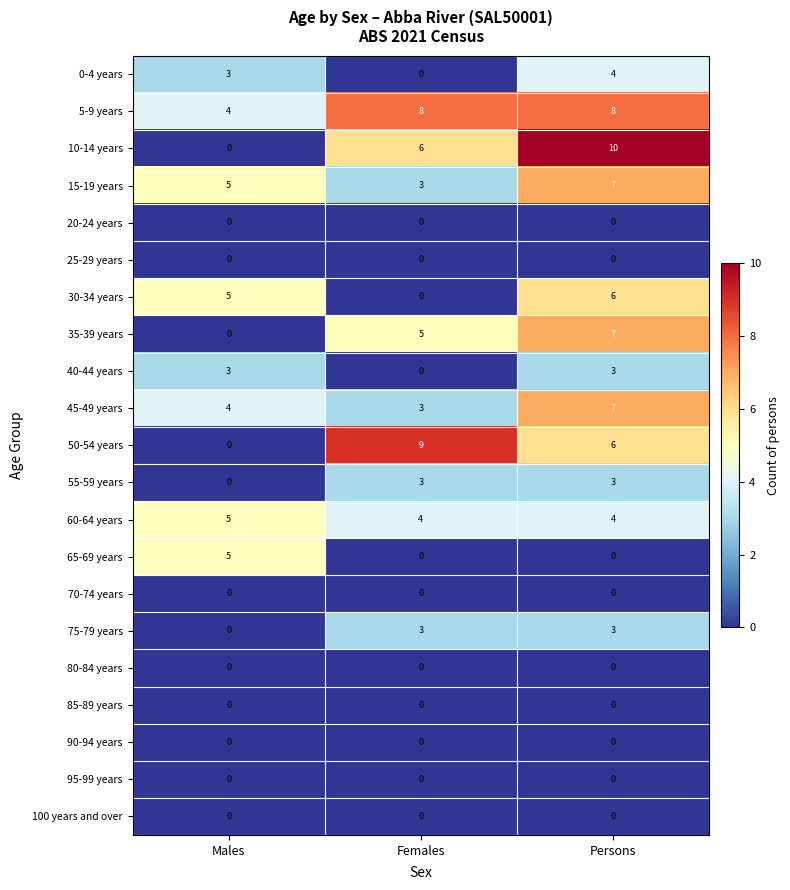

How many 50-54 years values are between 0 and 9?

3